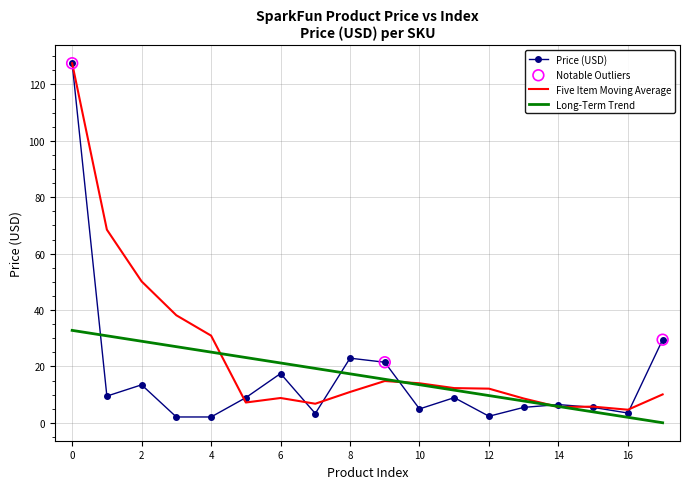

Which series has the largest range (max minus min)?

Price (USD)